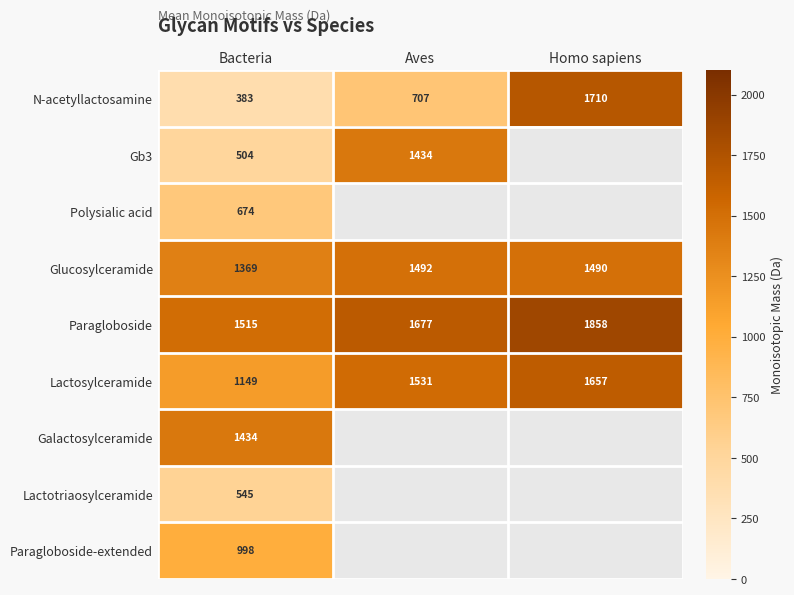

At Bacteria, list the series in order from largest to smallest.

Paragloboside, Galactosylceramide, Glucosylceramide, Lactosylceramide, Paragloboside-extended, Polysialic acid, Lactotriaosylceramide, Gb3, N-acetyllactosamine